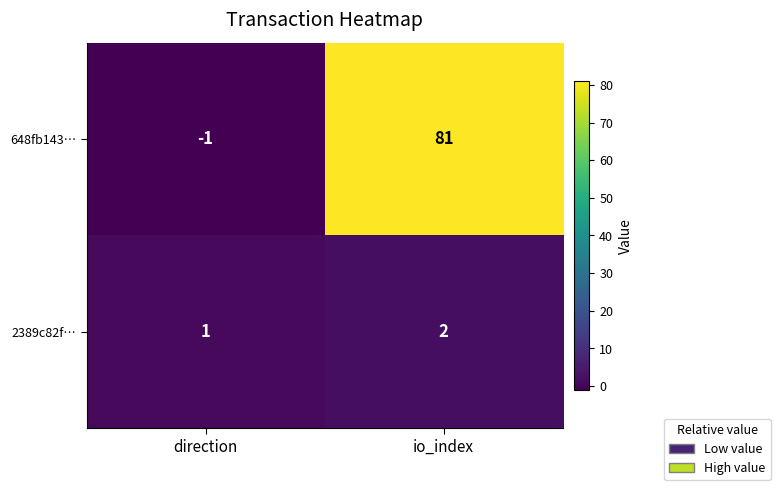

List the series in order of their peak value, highest first.

648fb143…, 2389c82f…